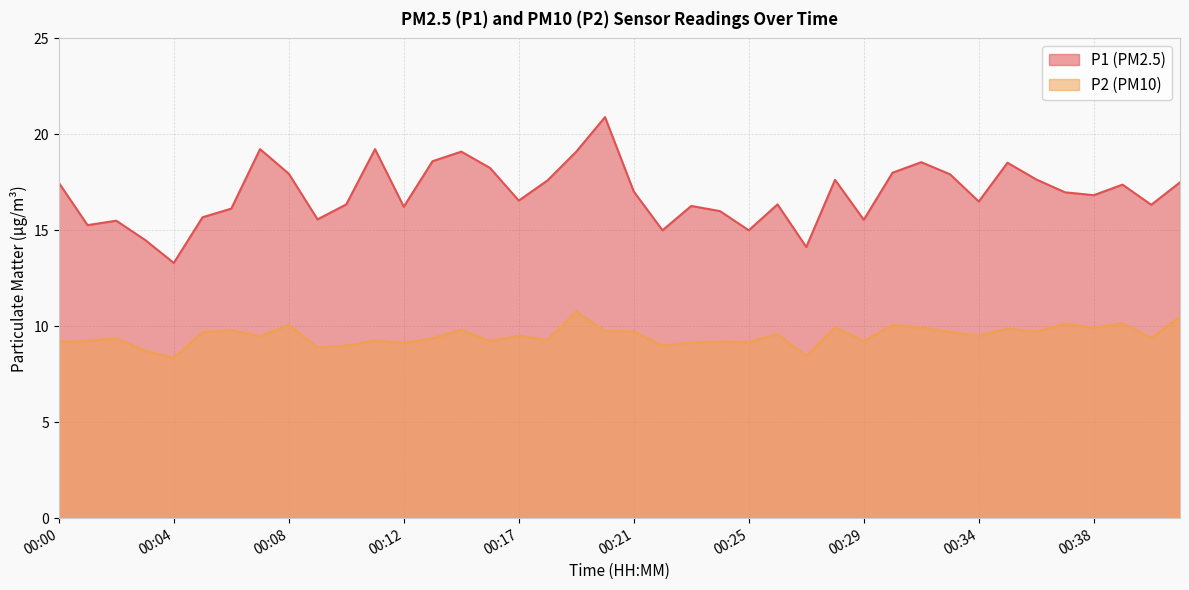

The value of P2 at 00:36 is 9.7. True or false?

True